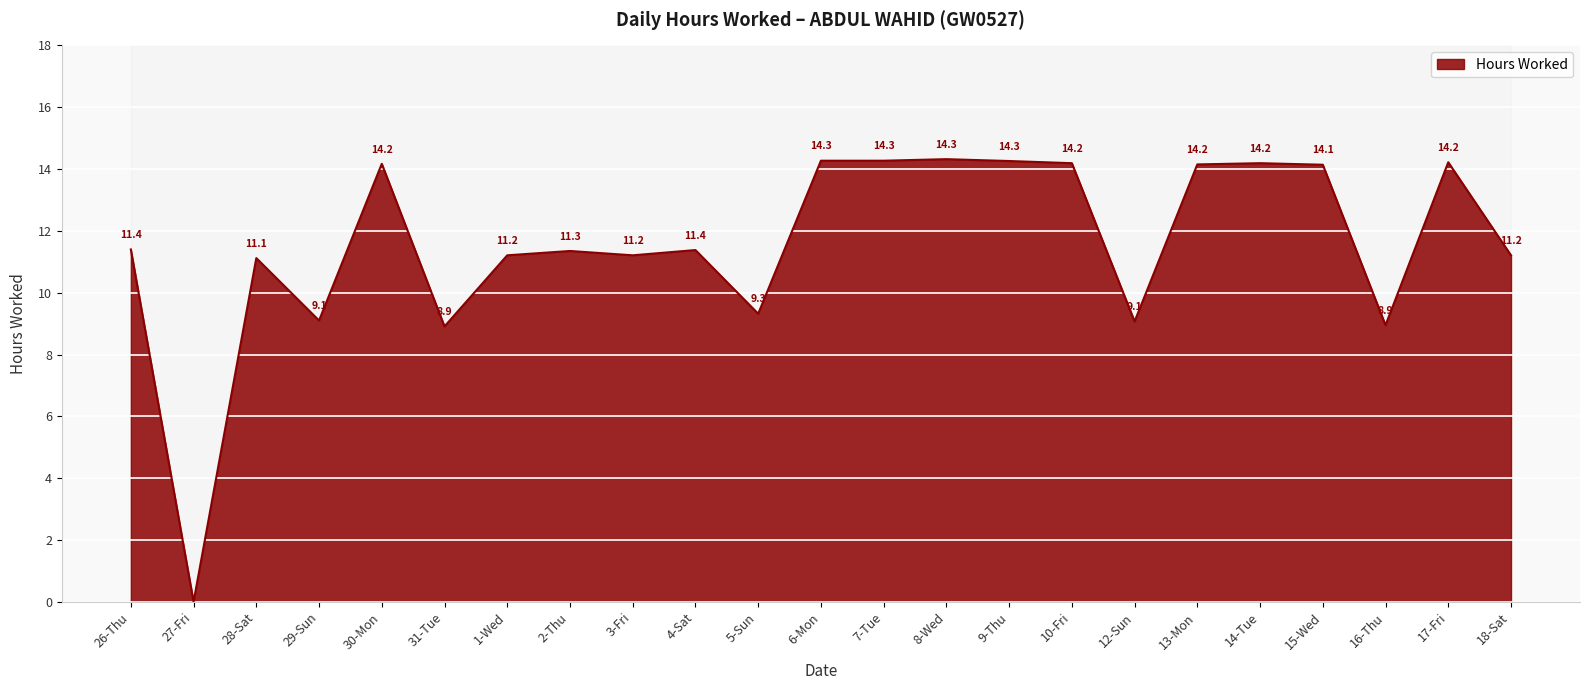

The value at 2-Thu is 11.3. True or false?

True